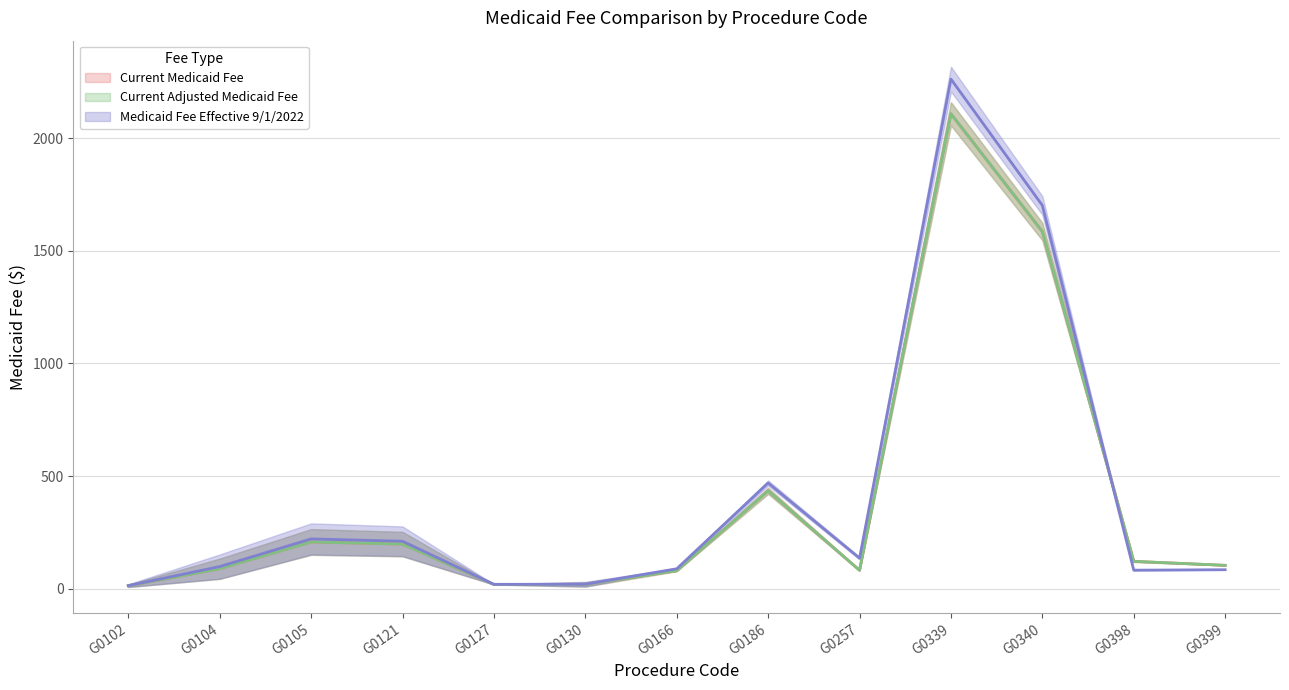

How many values in the Current Medicaid Fee series exceed 103?

7